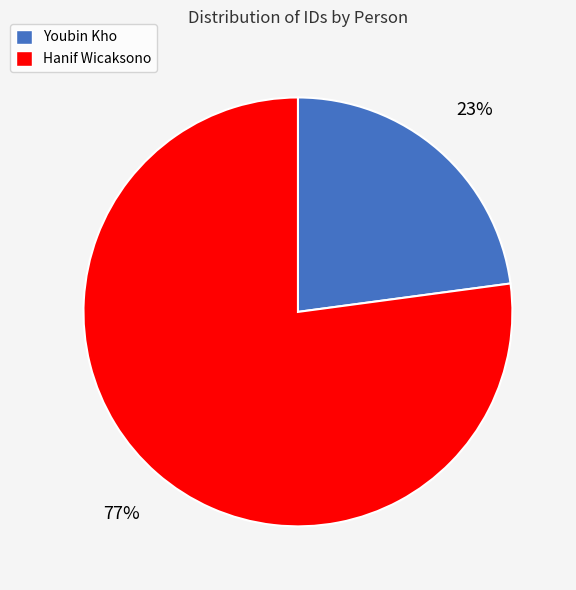

To the nearest percent, what percentage of the pie is Youbin Kho?

23%